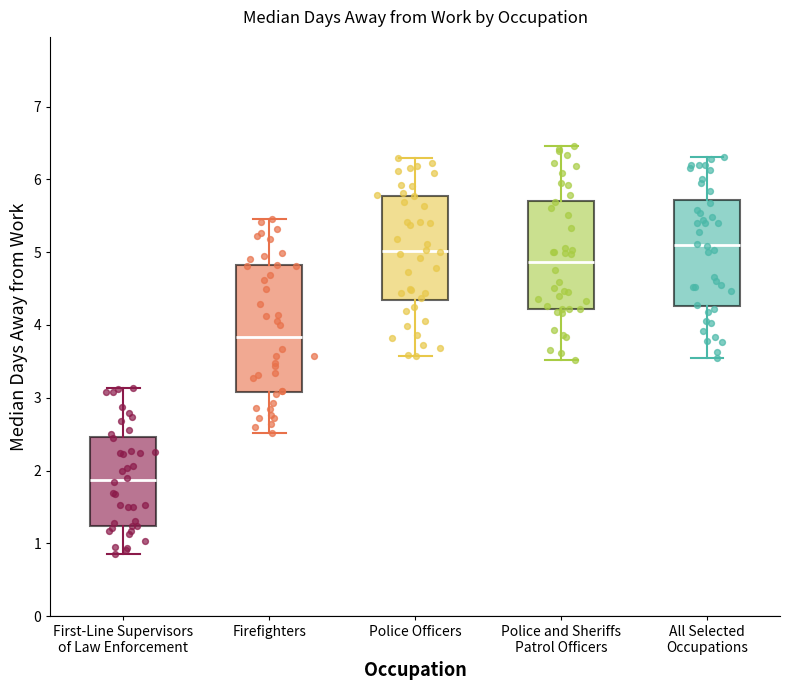

Reading left to right, transcribe this box plot: for each box, give where its median line is, the range the box spans, and where its two whiskers end, as read against the y-axis. The values are not printed on the chart, so give them approximately, as read against the axis.

First-Line Supervisors of Law Enforcement: median 1.9, box 1.2 to 2.5, whiskers 0.8 to 3.1
Firefighters: median 3.8, box 3.1 to 4.8, whiskers 2.5 to 5.5
Police Officers: median 5.0, box 4.3 to 5.8, whiskers 3.6 to 6.3
Police and Sheriffs Patrol Officers: median 4.9, box 4.2 to 5.7, whiskers 3.5 to 6.5
All Selected Occupations: median 5.1, box 4.3 to 5.7, whiskers 3.5 to 6.3